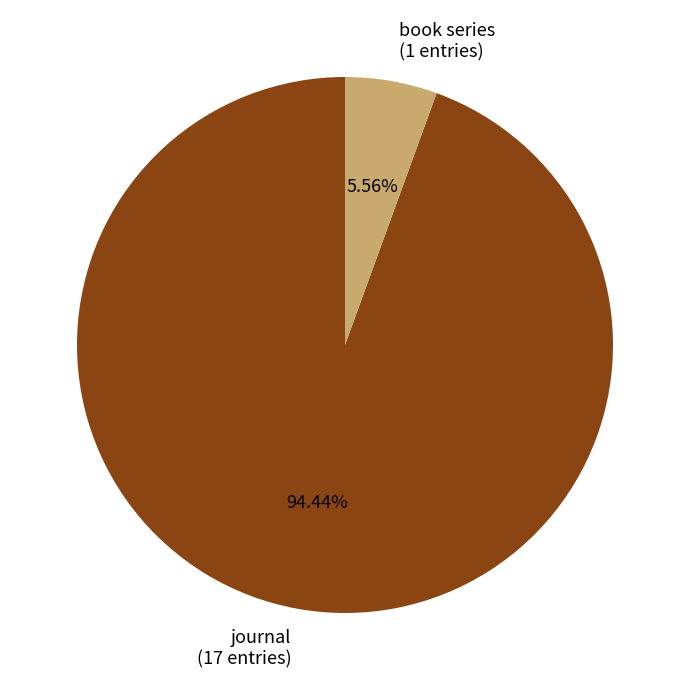

What percentage is the book series slice, to the nearest percent?

6%